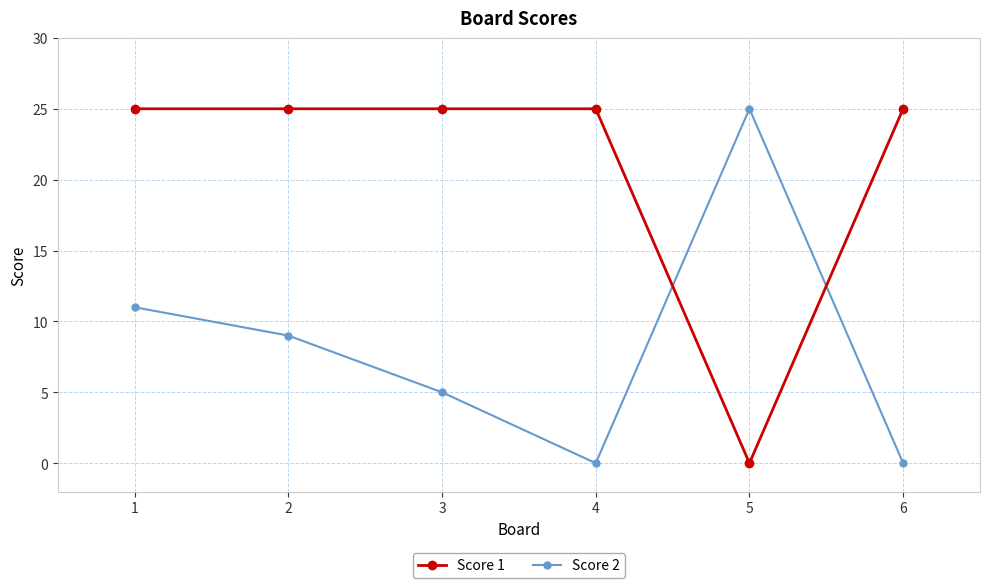

What are all the series names shown in the legend?

Score 1, Score 2